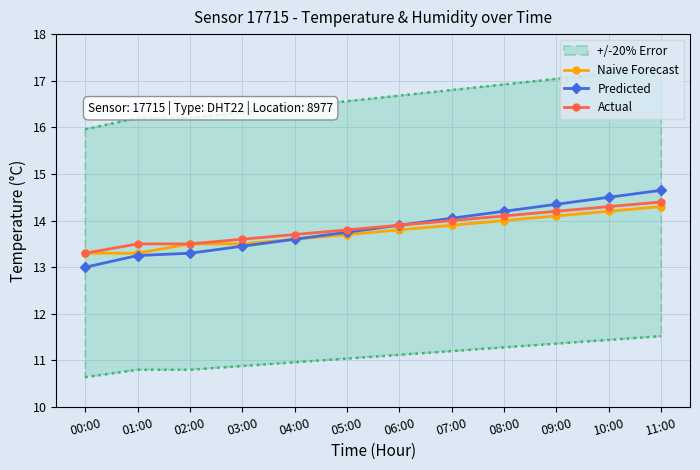

What is the difference between the highest and lowest values at 04:00?

0.1